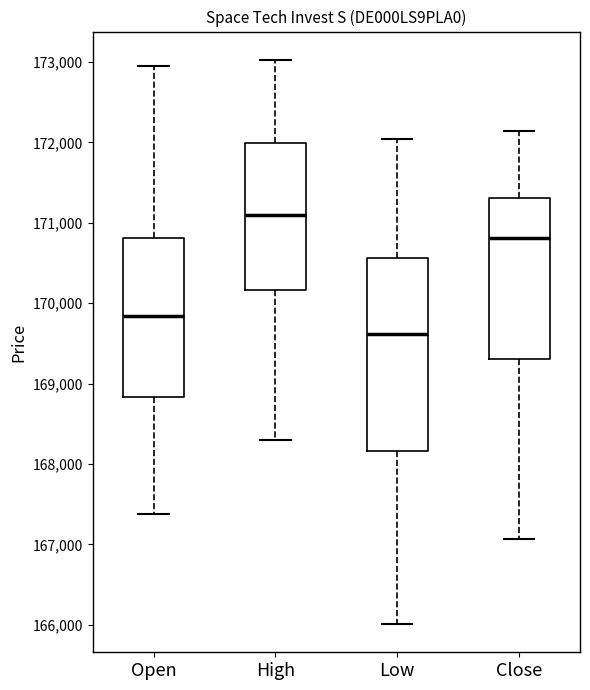

Reading left to right, transcribe this box plot: for each box, give where its median line is, the range the box spans, and where its two whiskers end, as read against the y-axis. The values are not printed on the chart, so give them approximately, as read against the axis.

Open: median 169800, box 168800 to 170800, whiskers 167400 to 173000
High: median 171100, box 170200 to 172000, whiskers 168300 to 173000
Low: median 169600, box 168200 to 170600, whiskers 166000 to 172000
Close: median 170800, box 169300 to 171300, whiskers 167100 to 172100